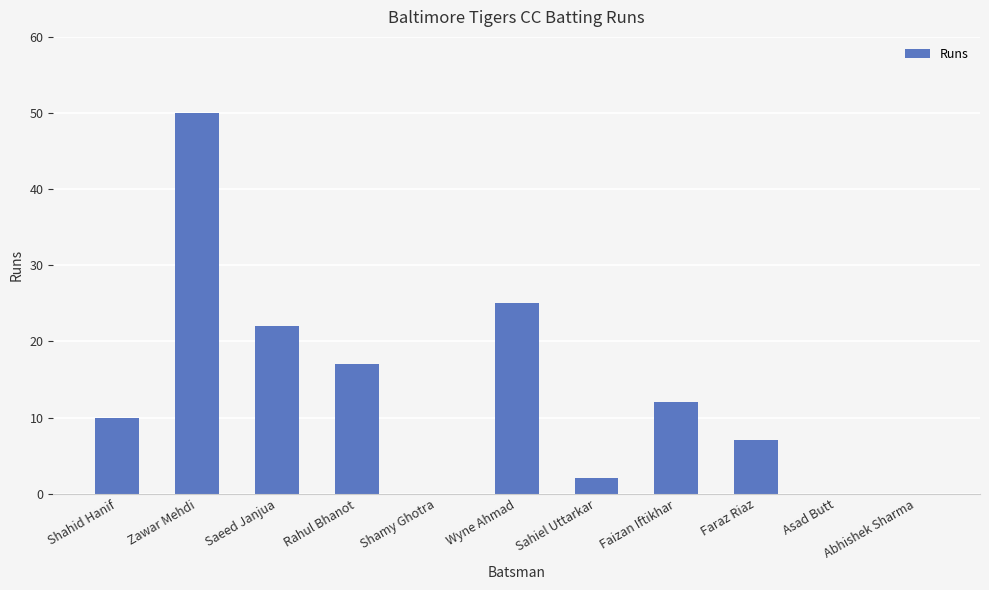

What is the sum of the values at Rahul Bhanot and Saeed Janjua?

39